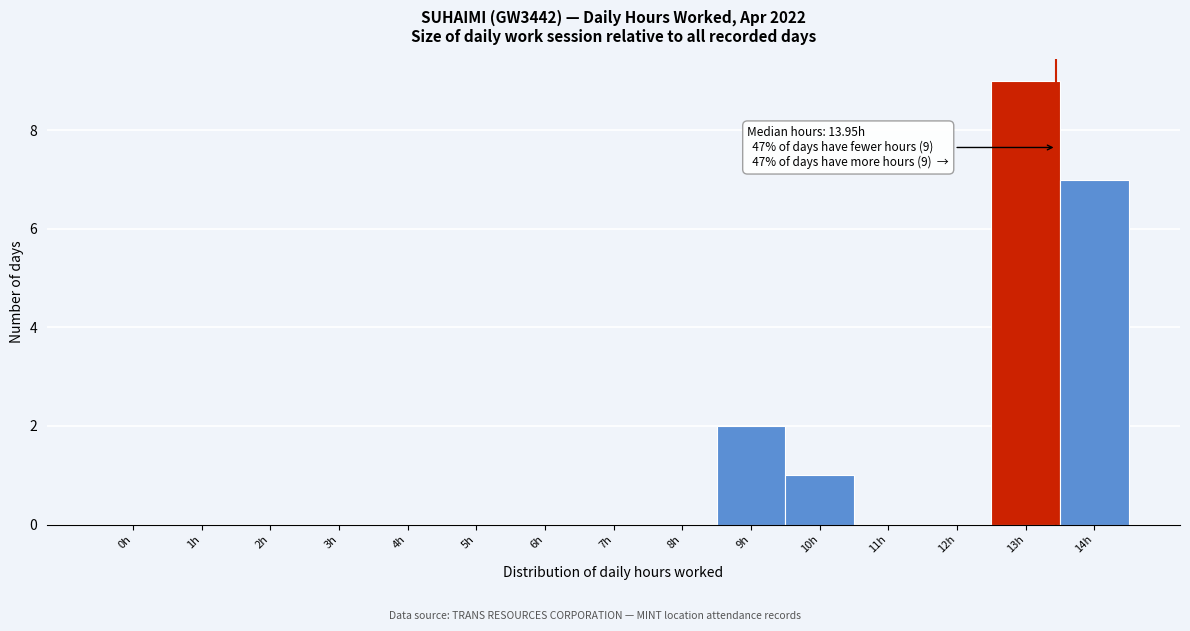

Reading right to left, transcribe all the data shown in this chart.

14h=7	13h=9	12h=0	11h=0	10h=1	9h=2	8h=0	7h=0	6h=0	5h=0	4h=0	3h=0	2h=0	1h=0	0h=0